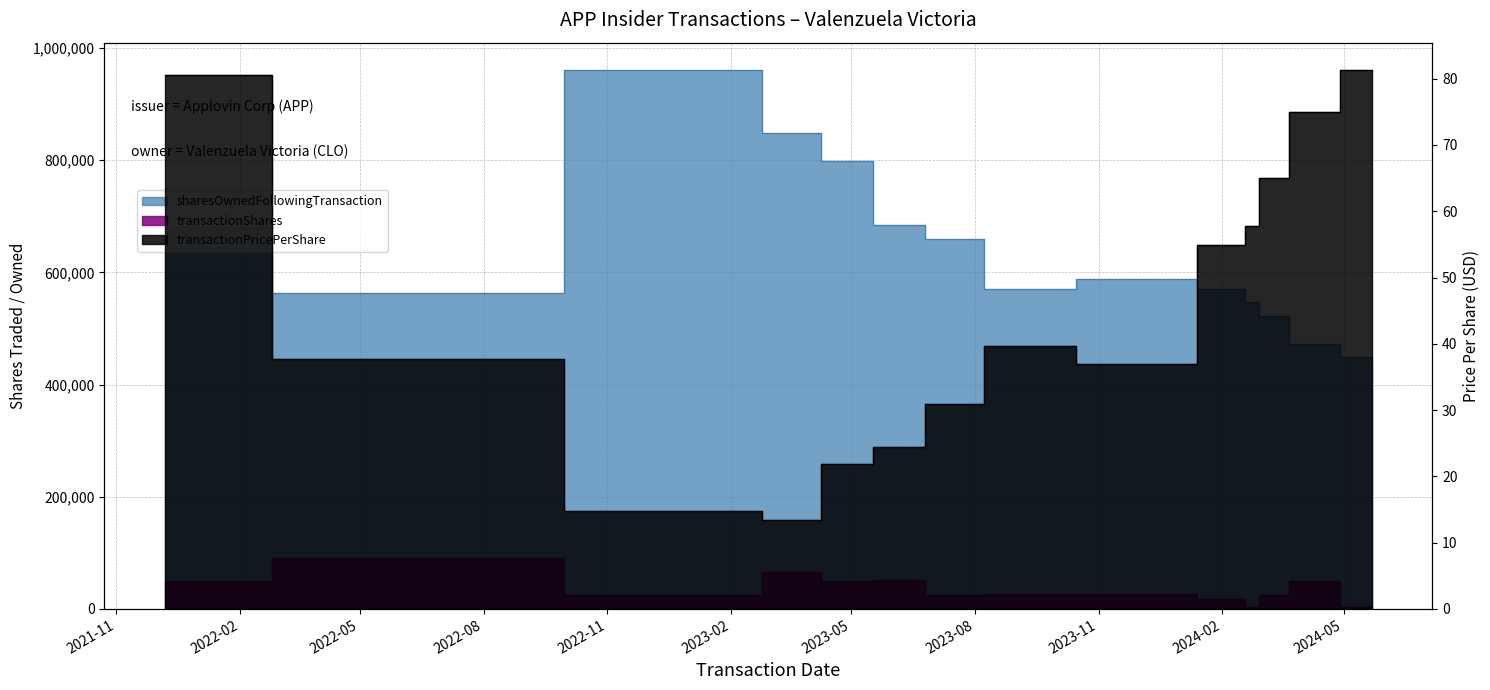

True or false: transactionPricePerShare and sharesOwnedFollowingTransaction intersect in this chart.

False